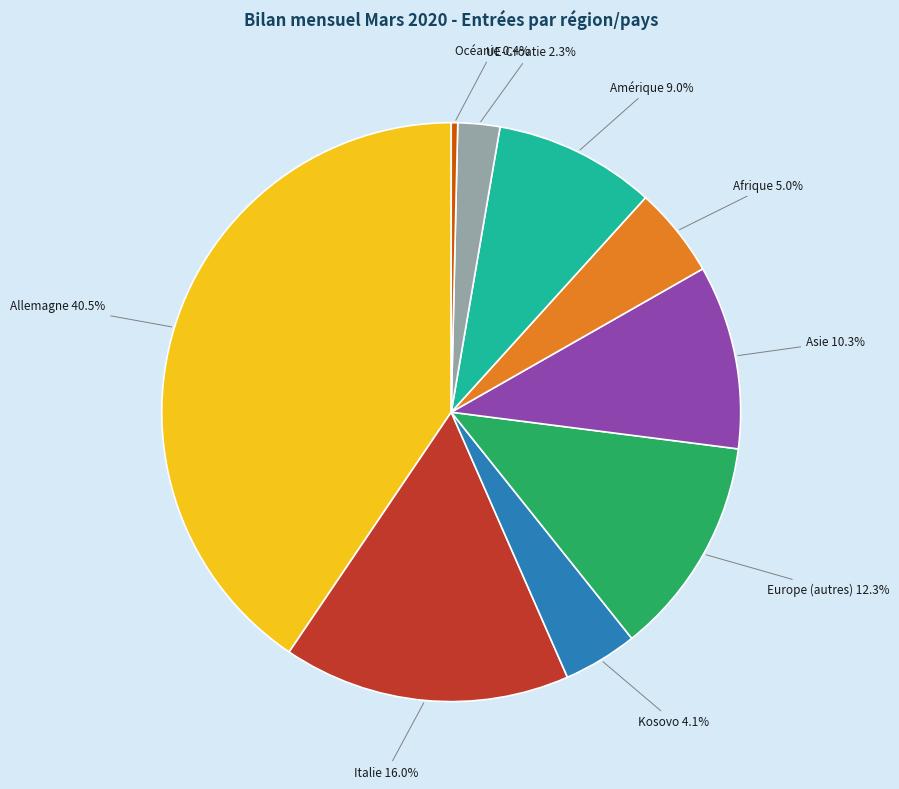

Which slice is the smallest?

Océanie